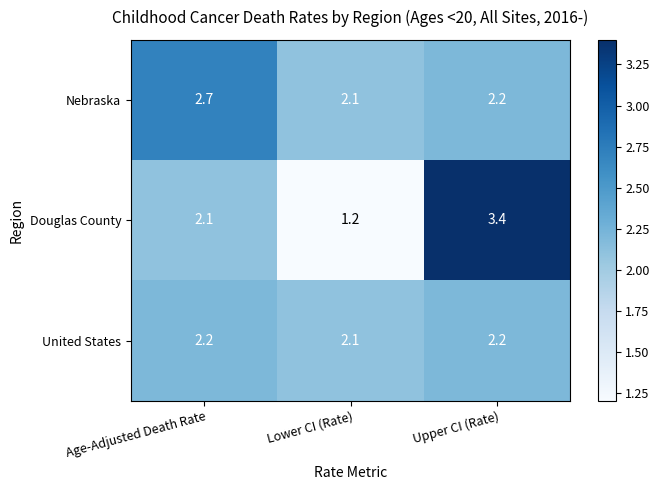

Rank the series by their maximum value, from lowest to highest.

United States, Nebraska, Douglas County